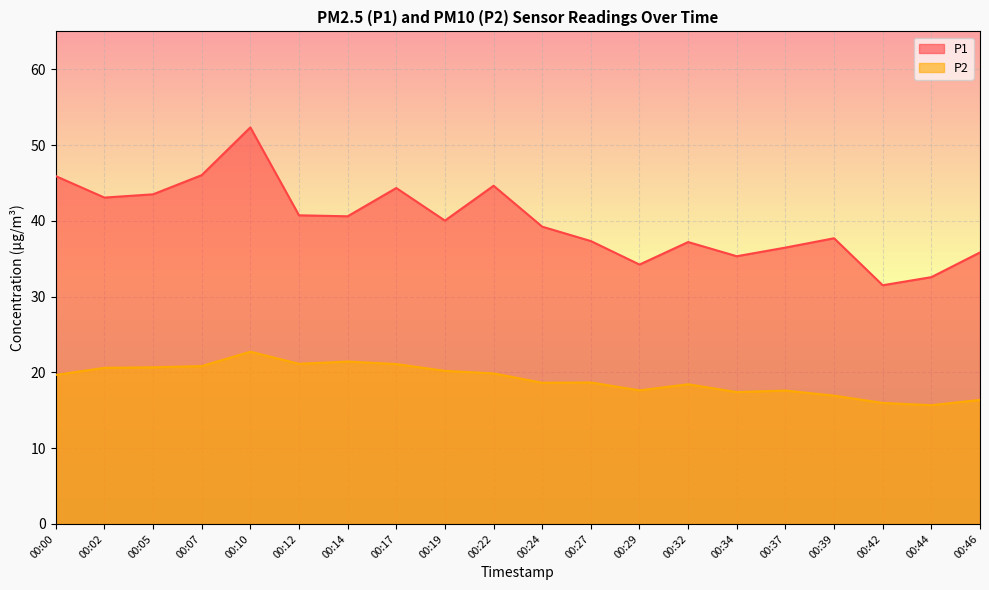

Where is the first local minimum for P1?

00:02